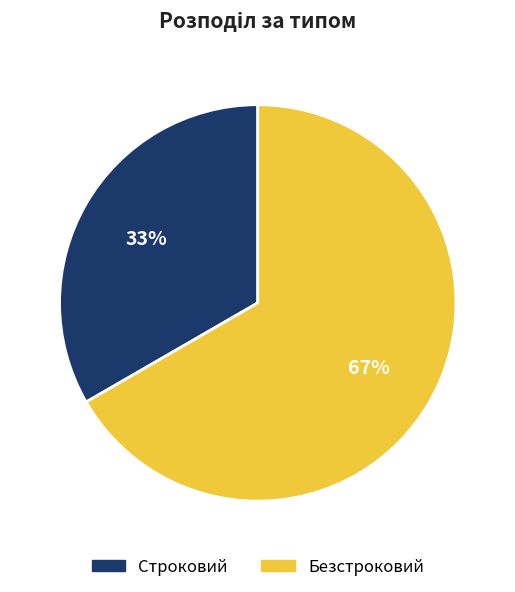

To the nearest percent, what is the combined percentage of Строковий and Безстроковий?

100%